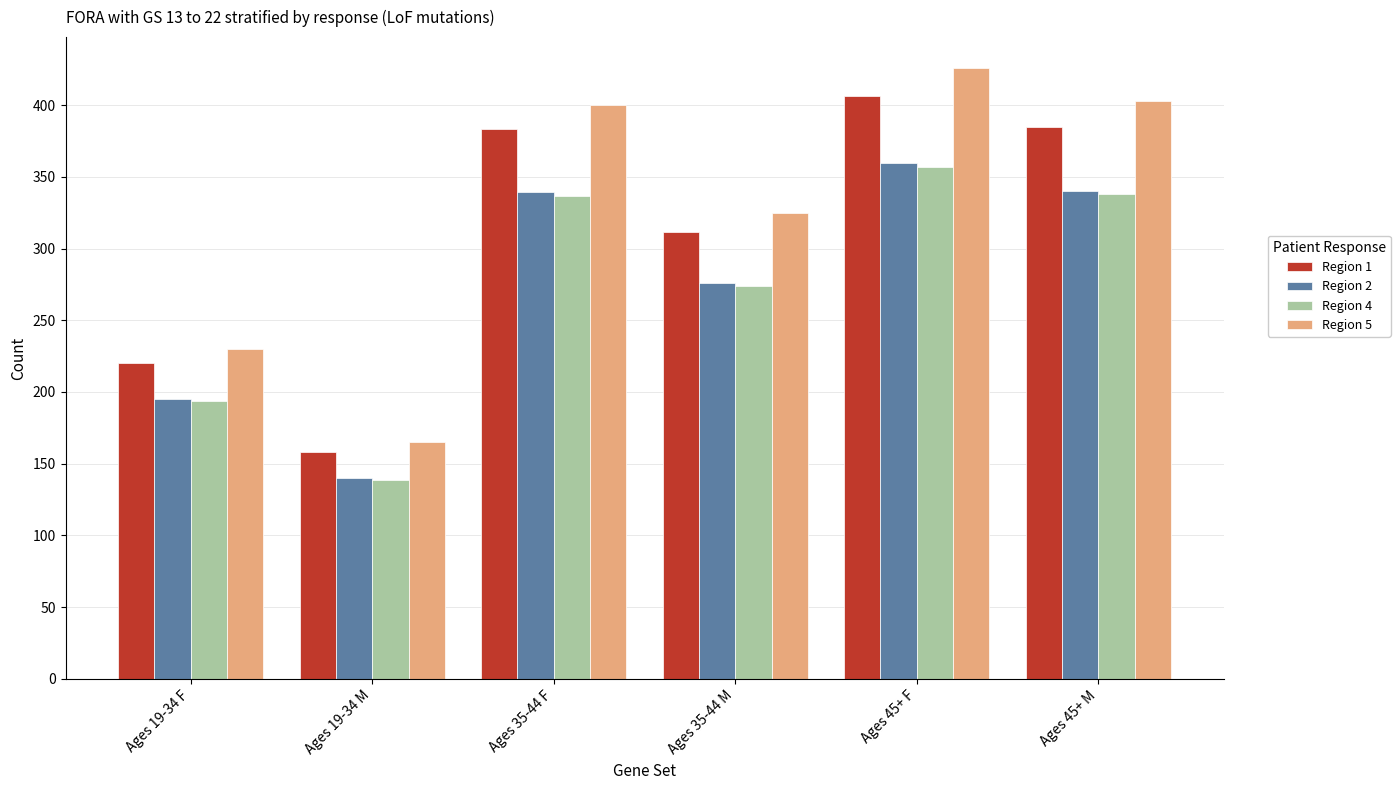

What is the average value of the Region 2 series?

275.2